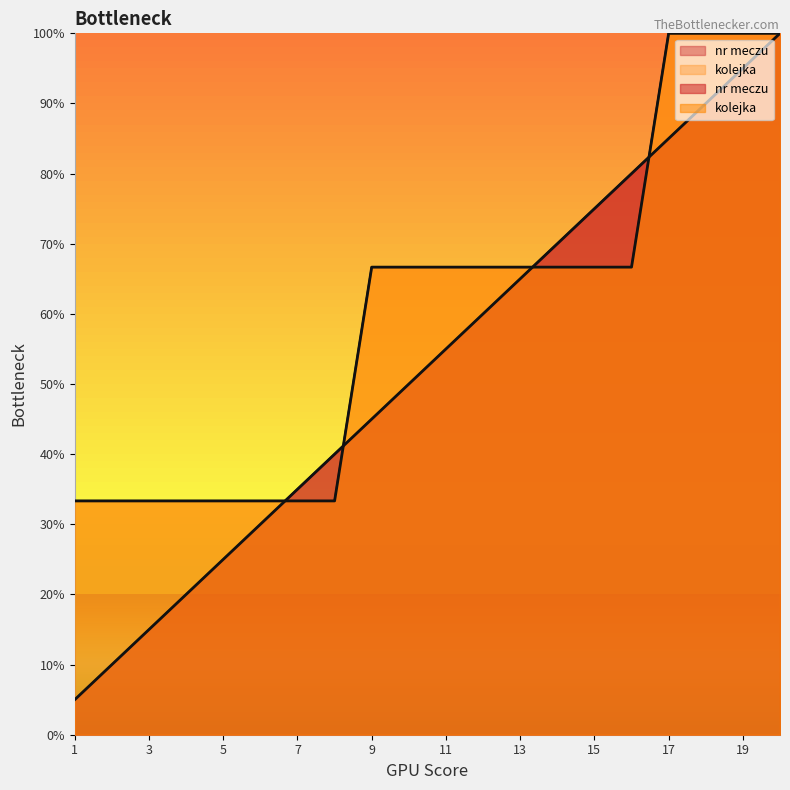

What is the greatest value displayed?

100.0